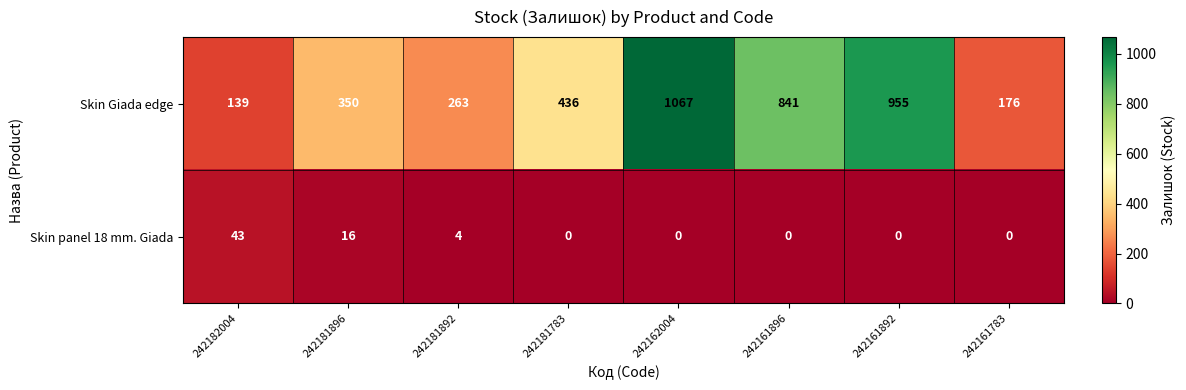

Is it true that Skin Giada edge equals 54 at 242182004?

False